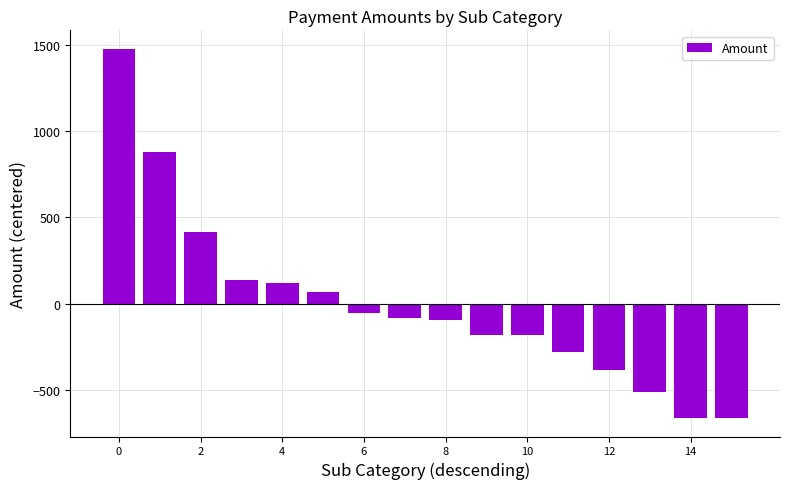

How many distinct data groups are displayed?

1